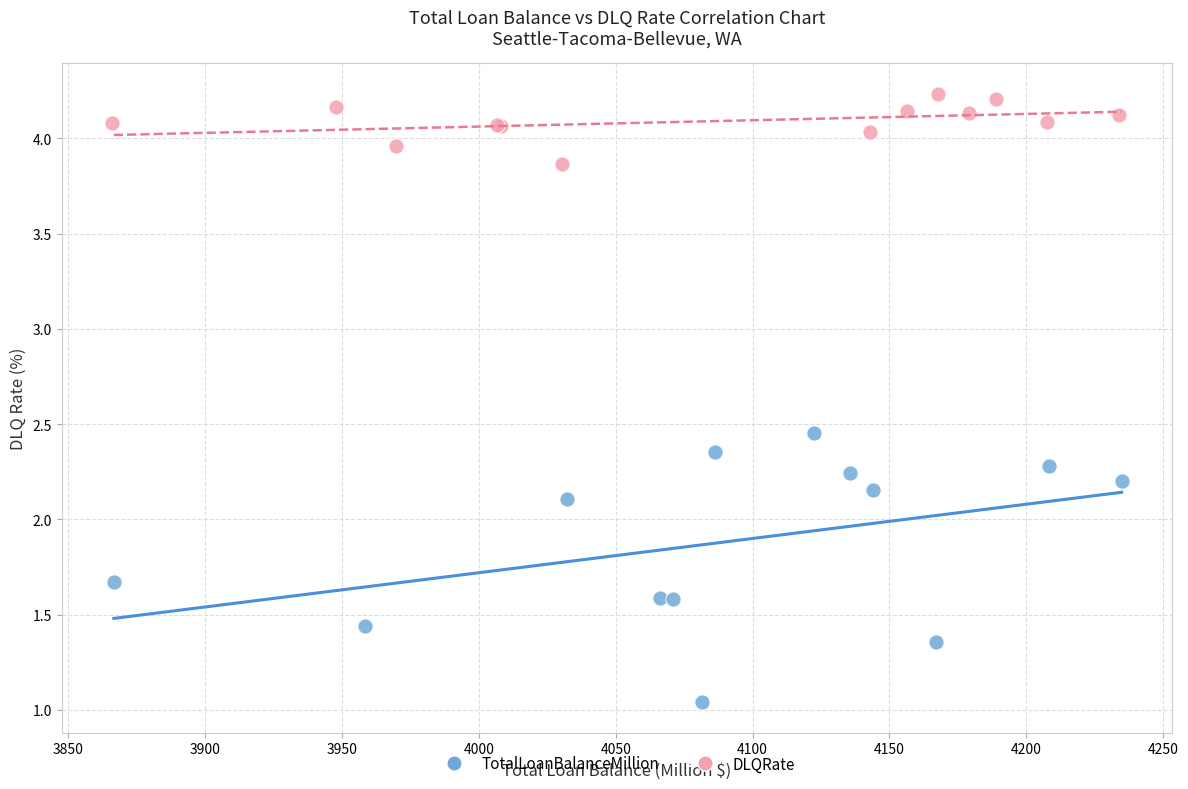

Which series has the widest spread of Y values?

TotalLoanBalanceMillion